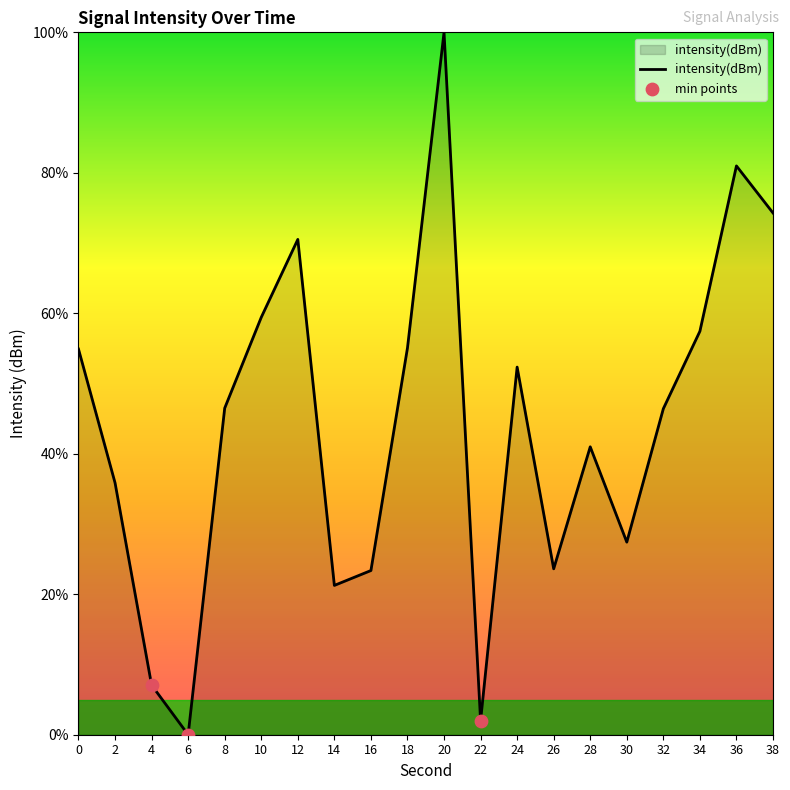

Between 34 and 14, which is larger?

34